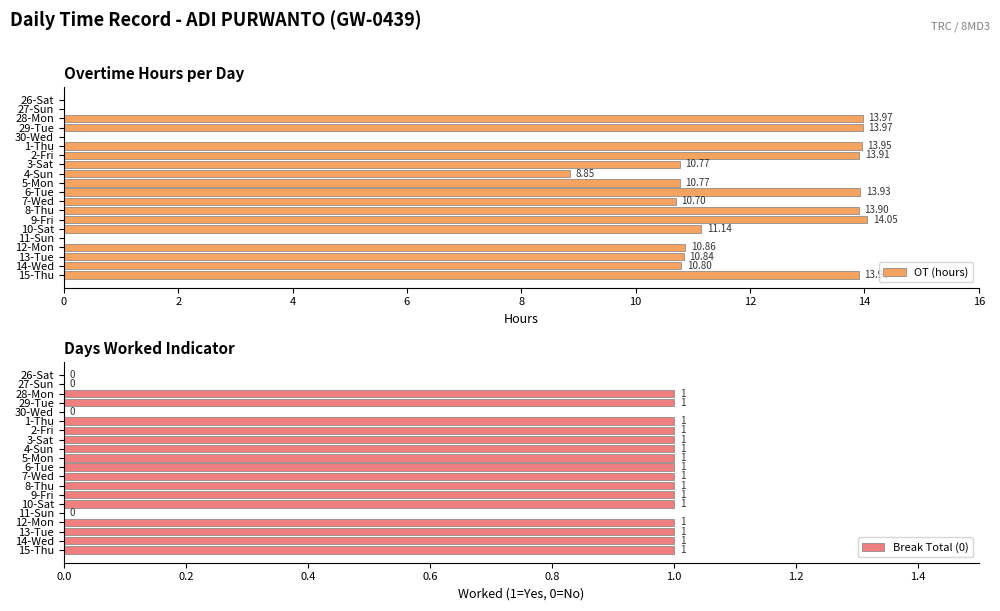

What is the highest value of the Break Total (0) series?

1